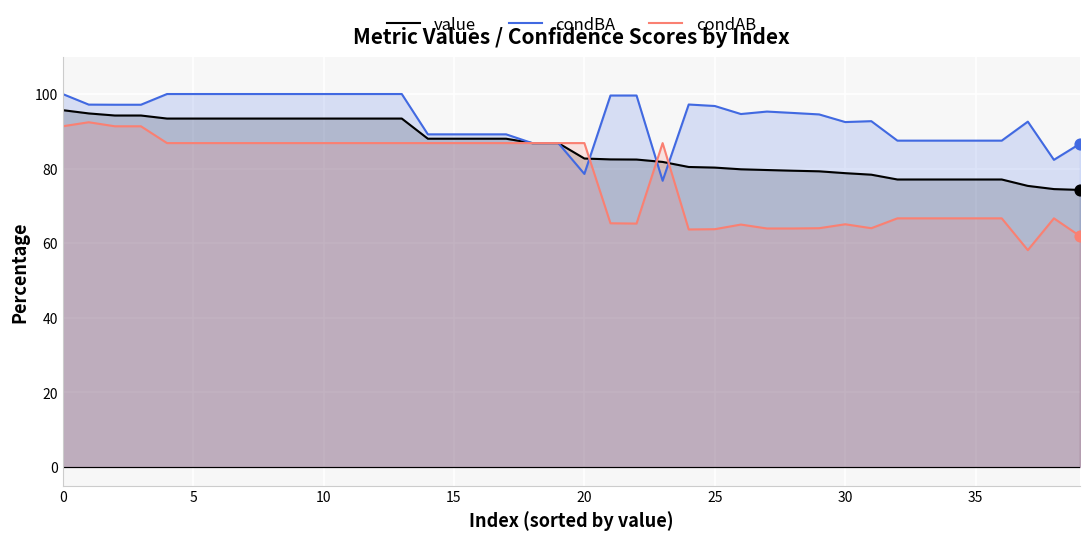

Which series contains the highest Y value?

condBA